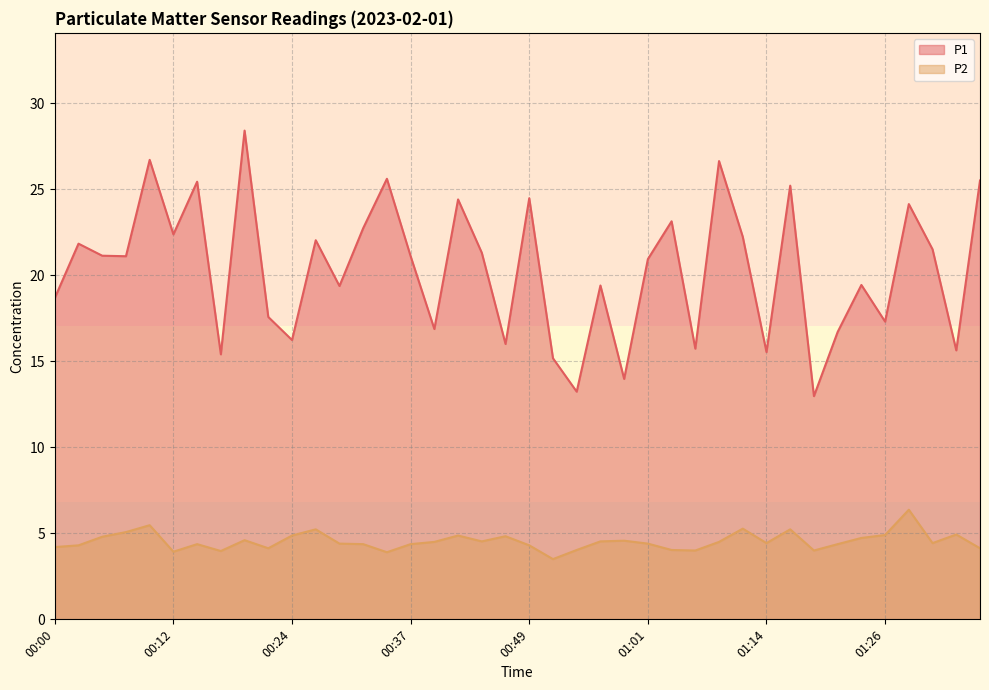

What is the difference between the P2 values at 01:21 and 00:05?

0.4